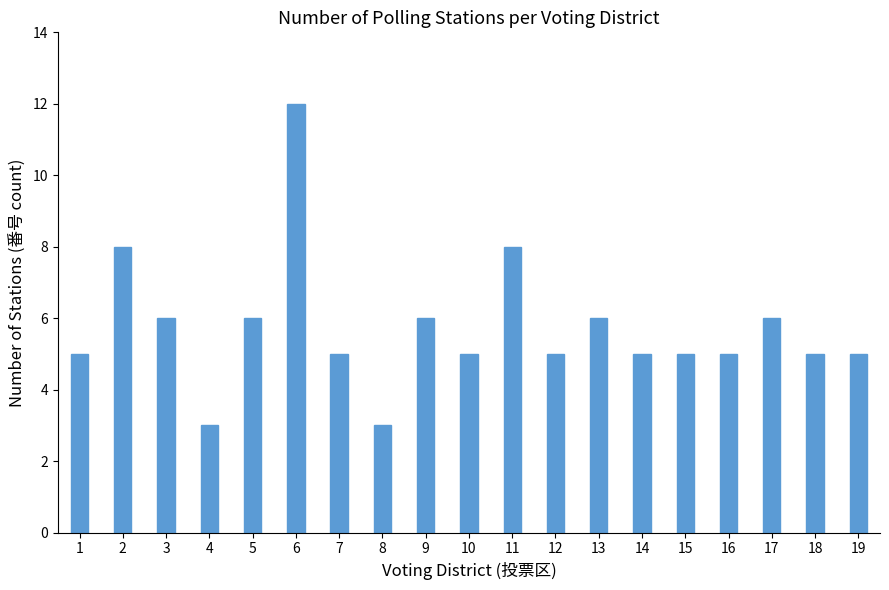

What is the average value?

6